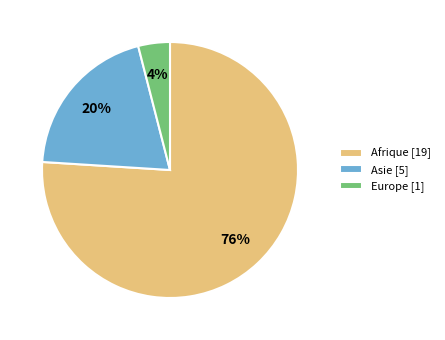

How many segments does this pie chart have?

3